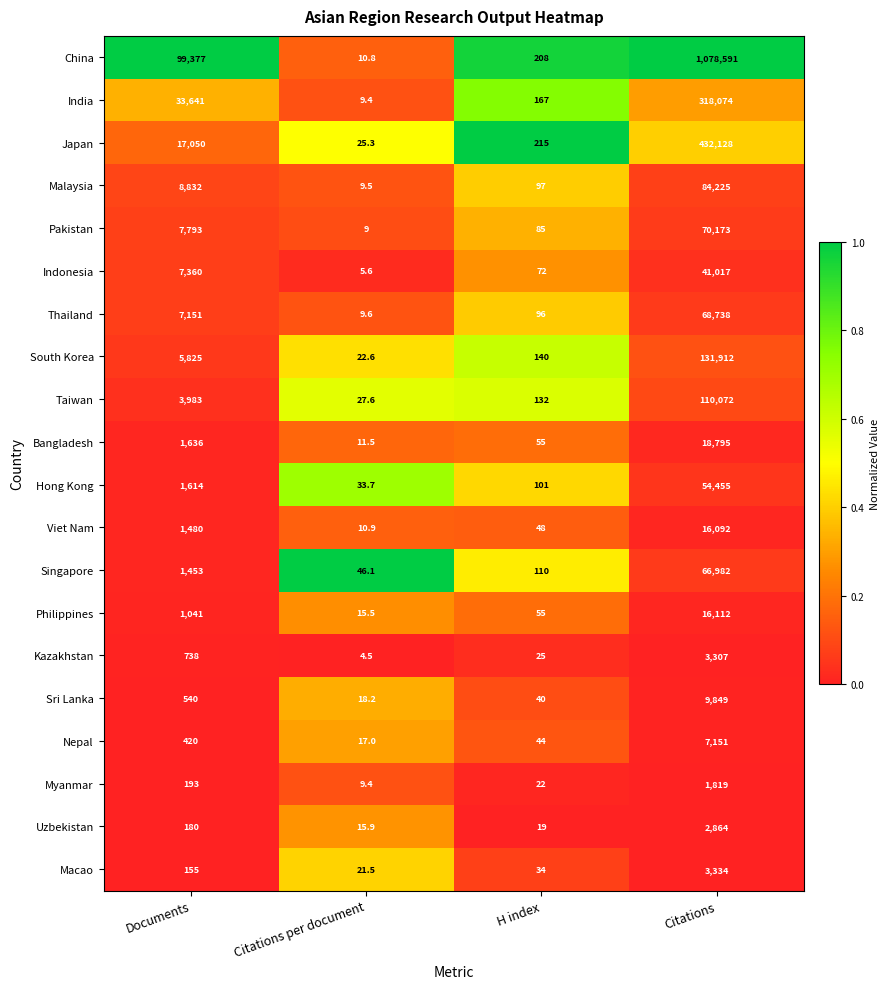

At which category is the sum across all series the highest?

Citations